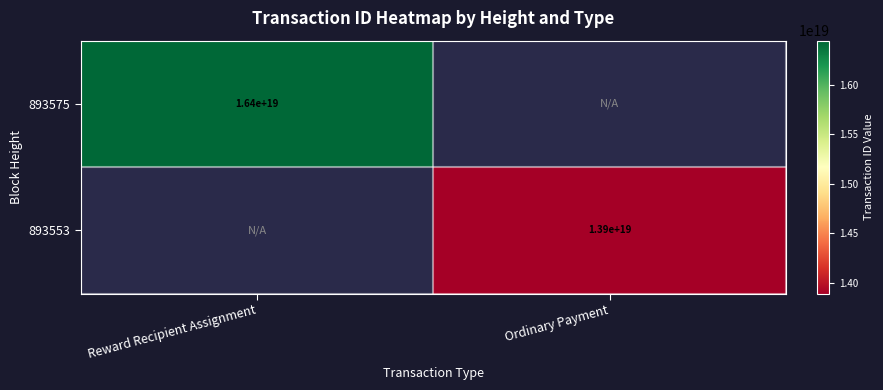

Is the value of 893553 at Ordinary Payment greater than the value of 893575 at Reward Recipient Assignment?

No